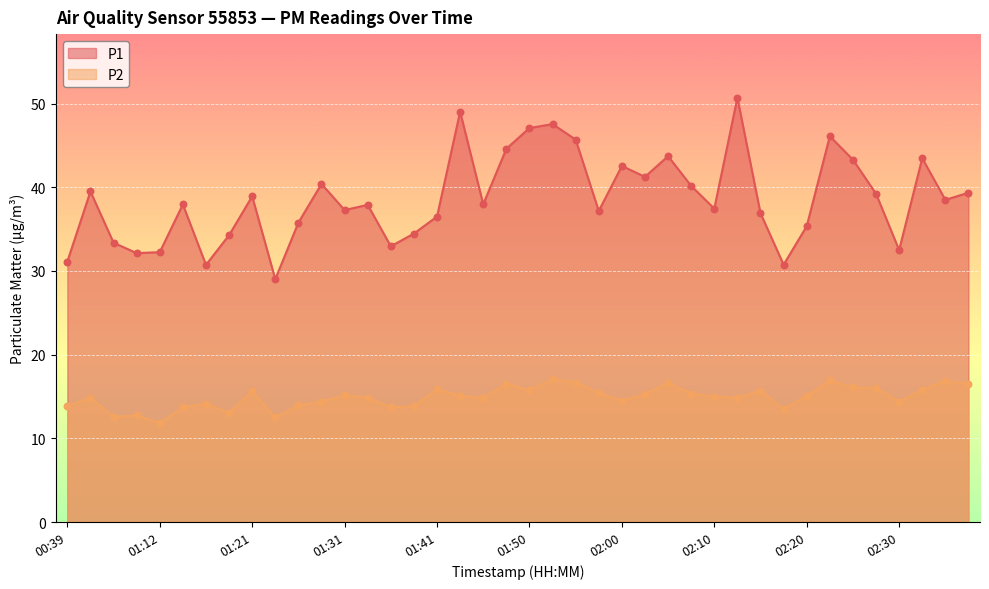

At which category is the sum across all series the highest?

02:12